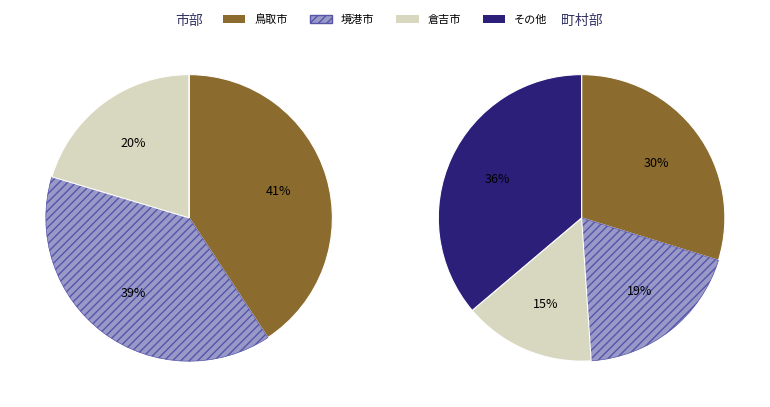

Is 日吉津村 the majority of the pie?

No